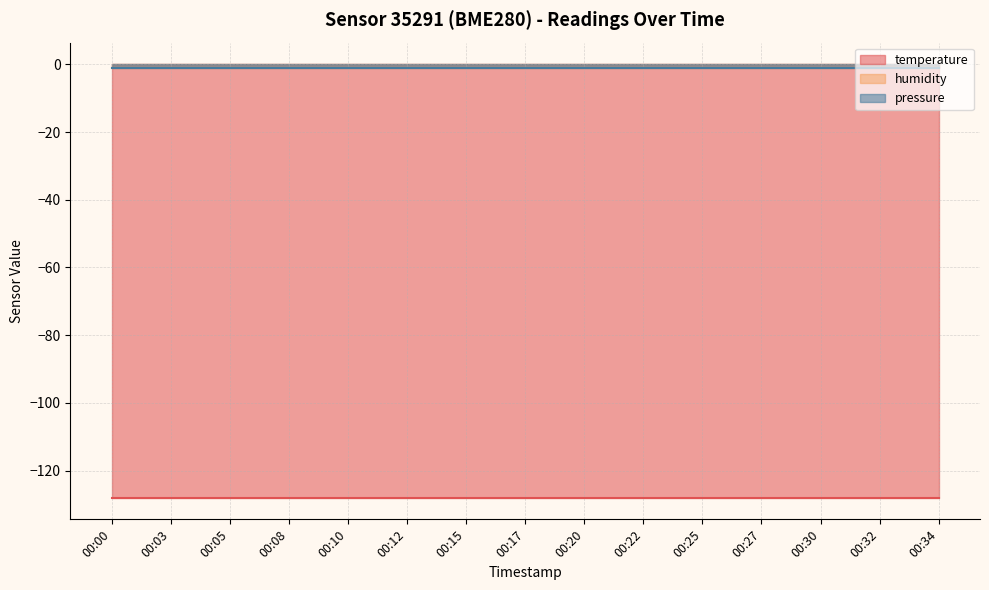

List the labels in order of pressure value, smallest first.

00:00, 00:03, 00:05, 00:08, 00:10, 00:12, 00:15, 00:17, 00:20, 00:22, 00:25, 00:27, 00:30, 00:32, 00:34